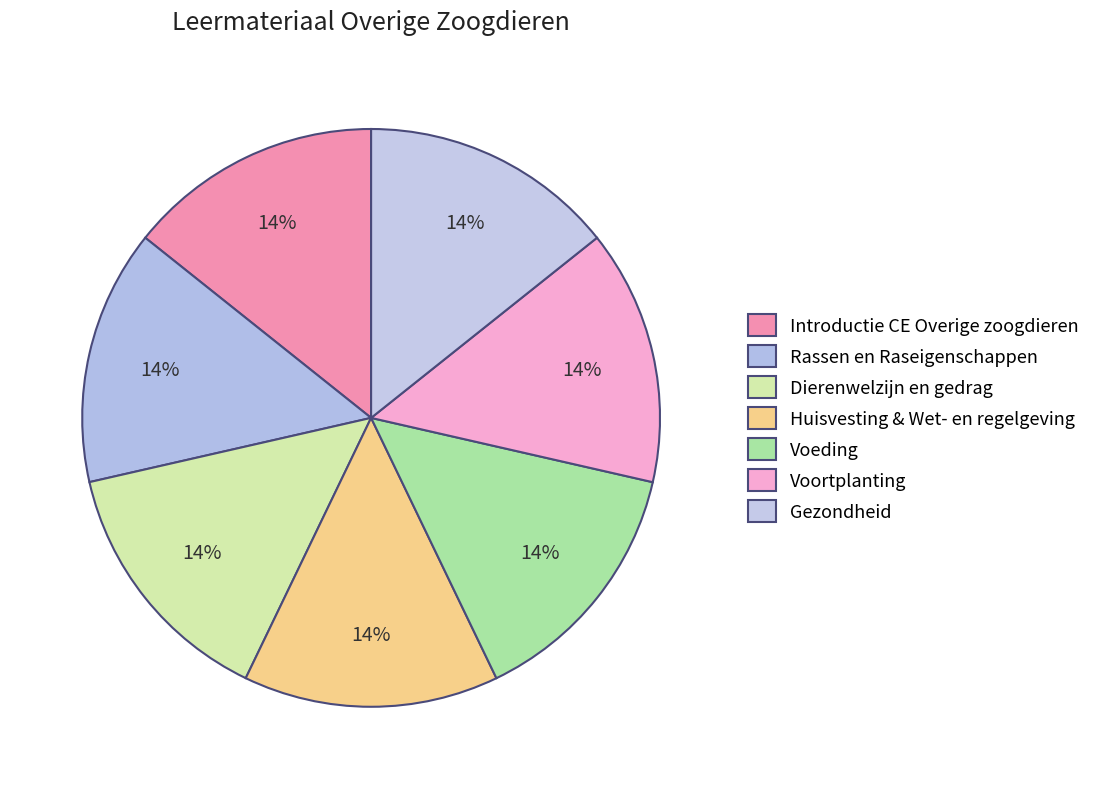

What is the smallest slice in the pie chart?

Introductie CE Overige zoogdieren